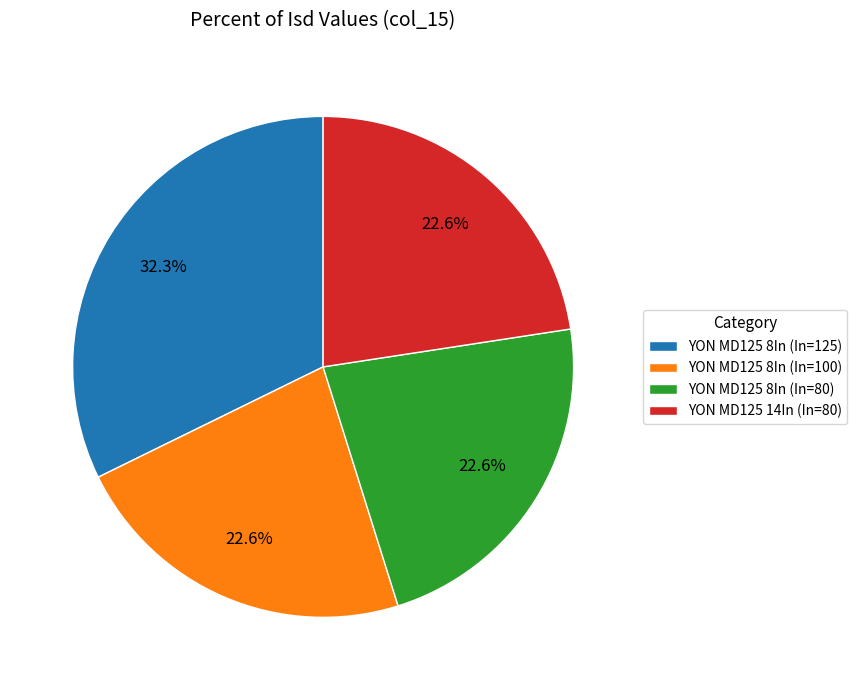

Is it true that YON MD125 8In (In=100) is 23% of the pie?

True